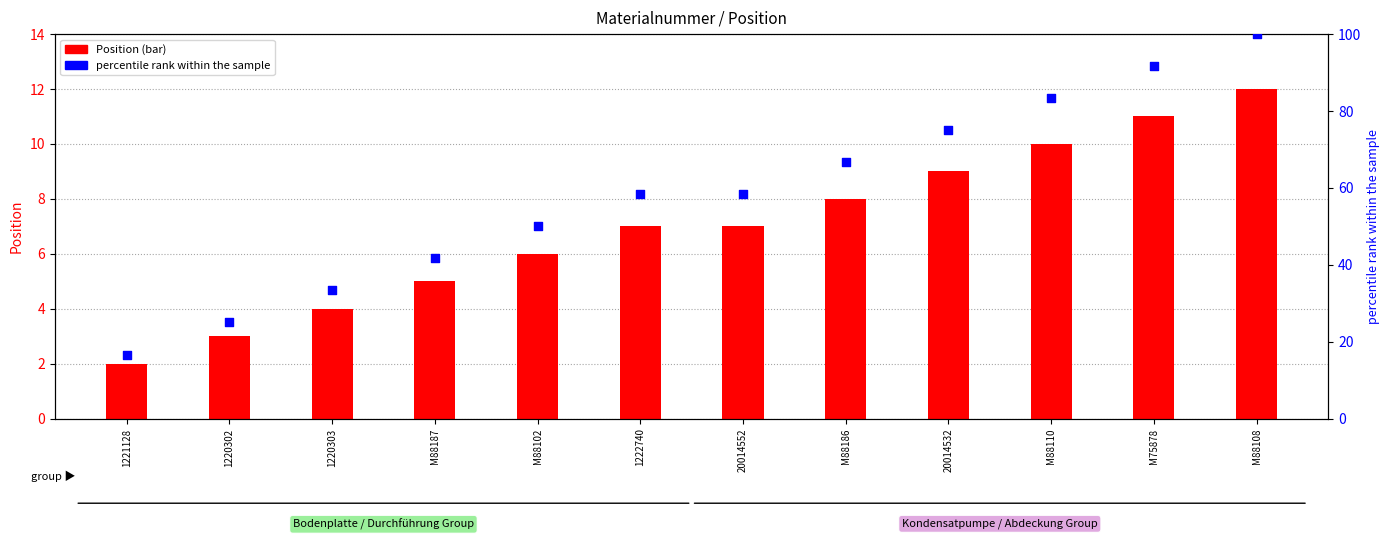

What is the total value across all series at 1220303?

37.3